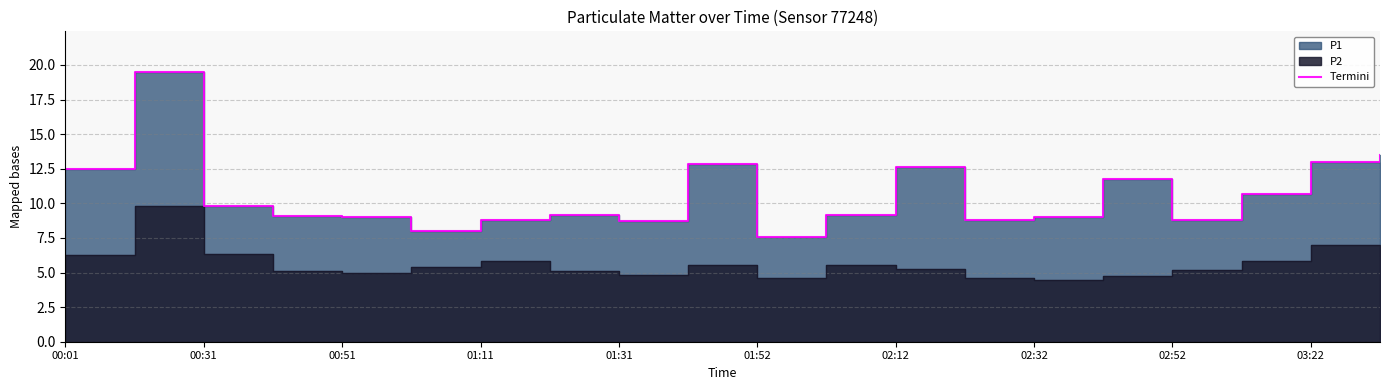

What is the approximate value at 00:51?

9.0